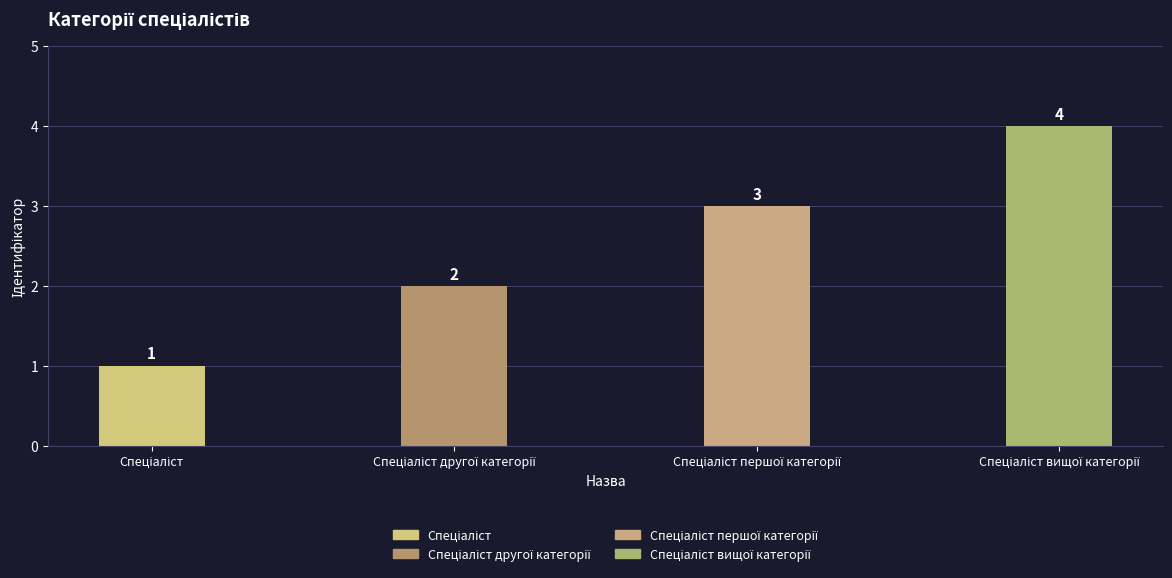

What is the greatest value displayed?

4